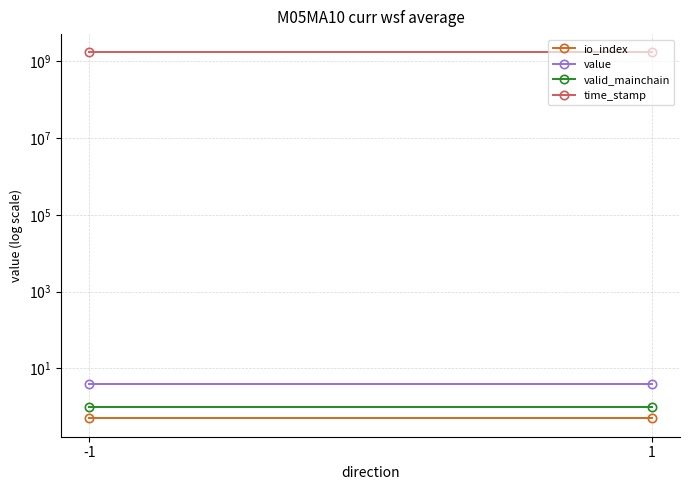

Reading left to right, extract all data points from this chart.

io_index: -1=0.5	1=0.5
value: -1=3.9	1=3.9
valid_mainchain: -1=1.0	1=1.0
time_stamp: -1=1700182529.0	1=1700181438.0